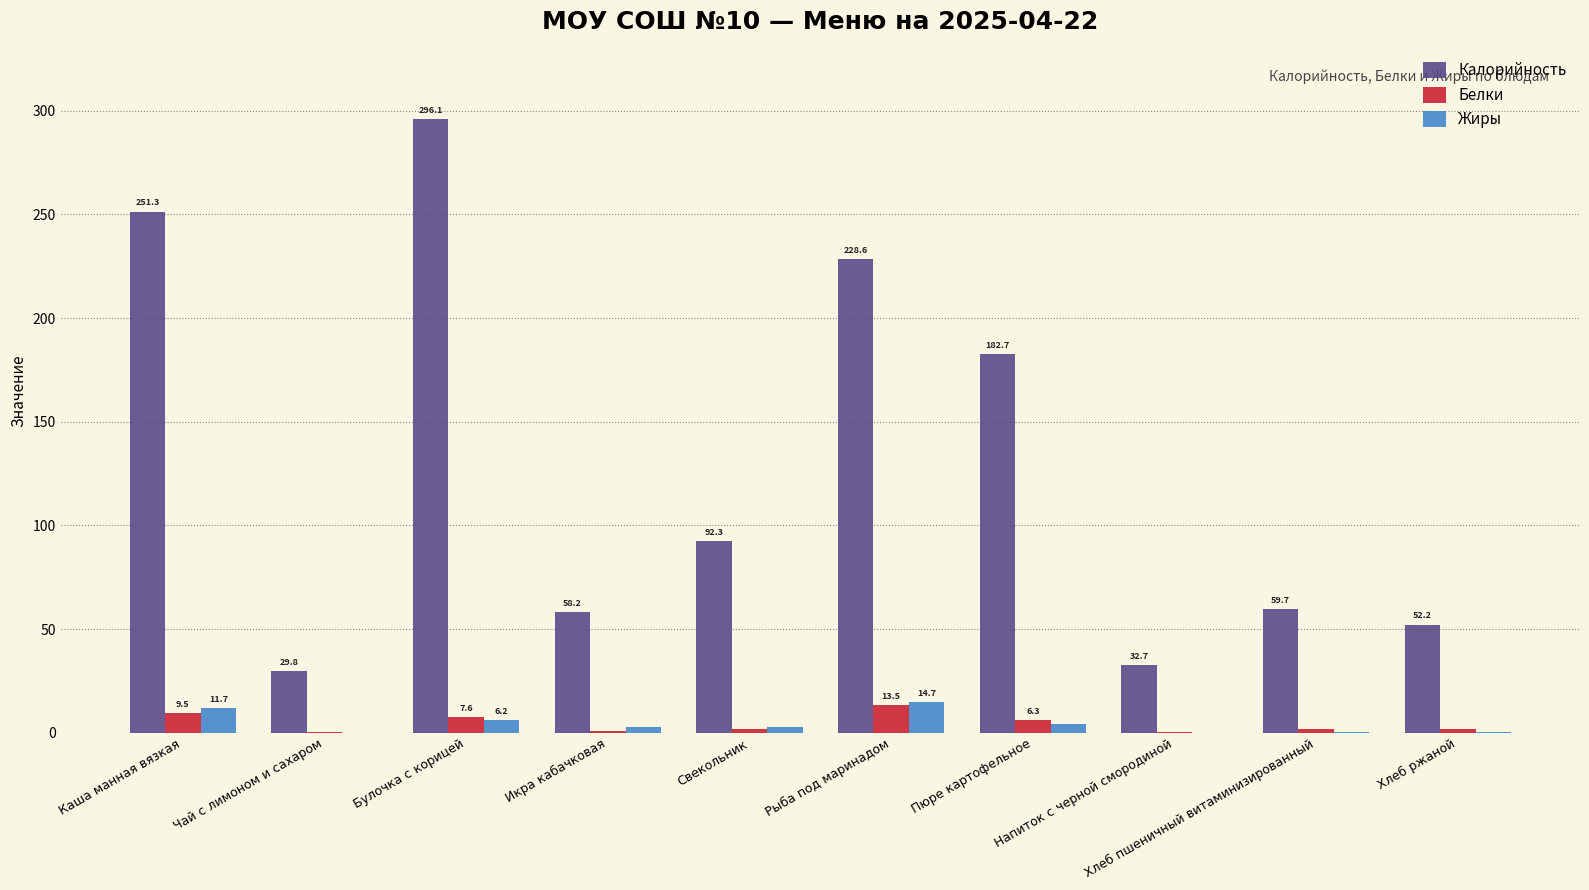

Which series has the largest total across all categories?

Калорийность